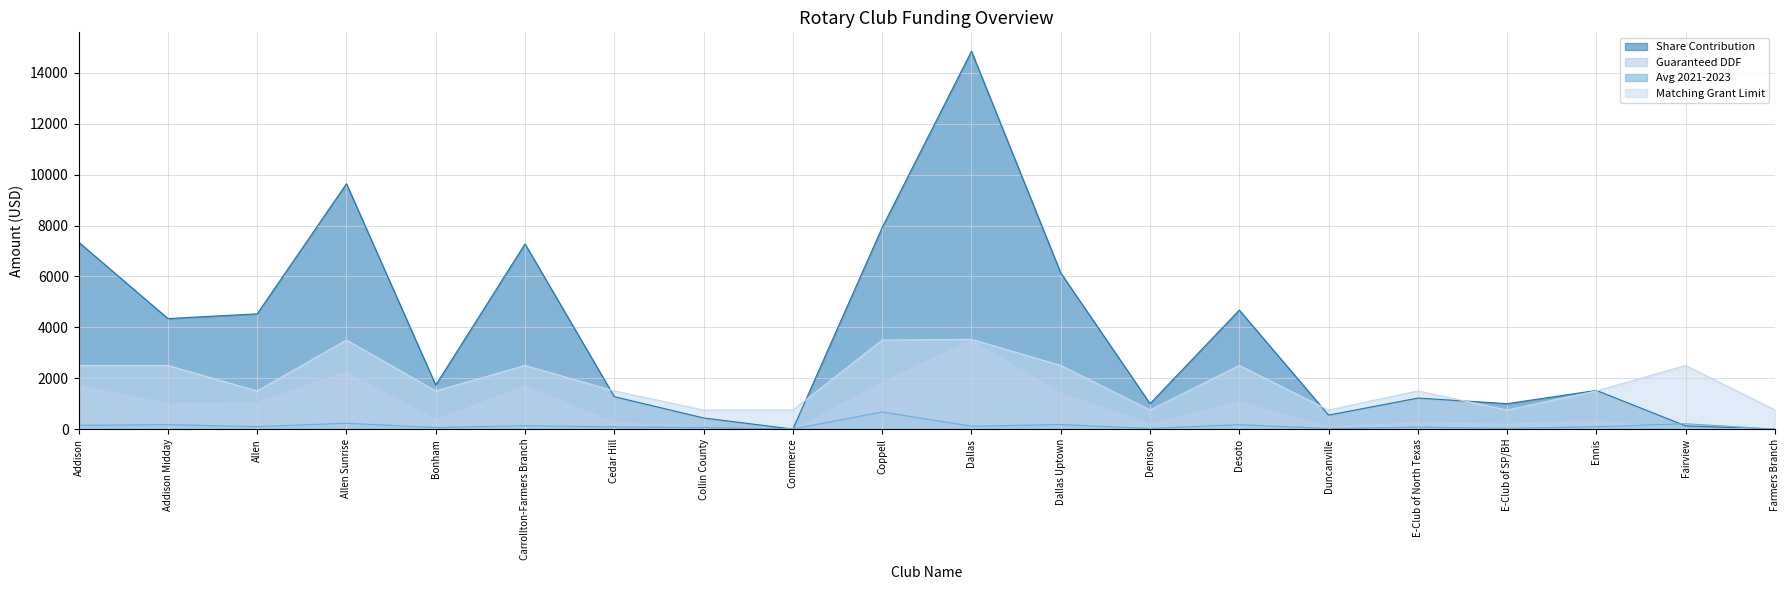

List the series in order of their overall mean, highest first.

Share Contribution, Matching Grant Limit, Guaranteed DDF, Avg 2021-2023